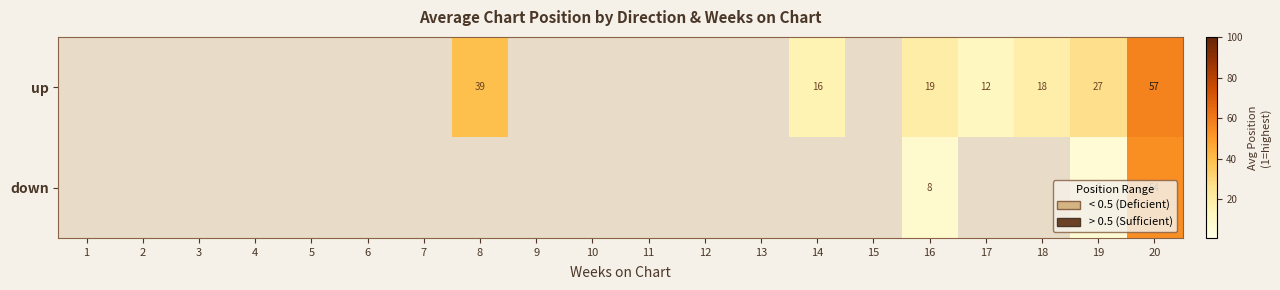

Which label corresponds to the smallest value in the chart?

19